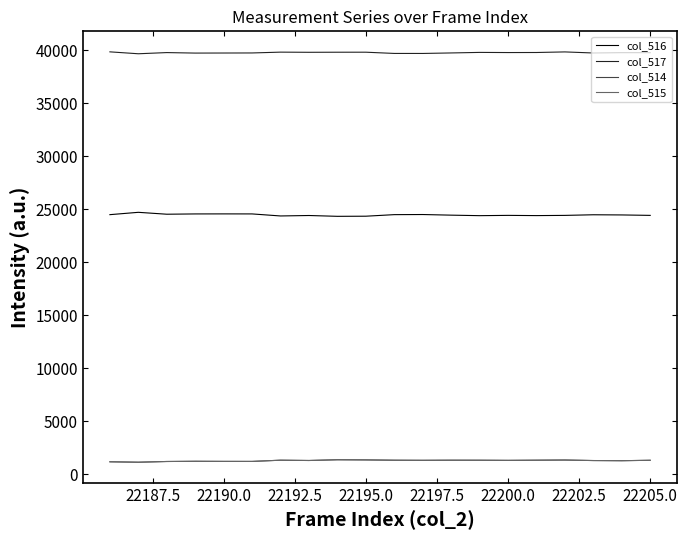

Count the number of categories in the chart.

20